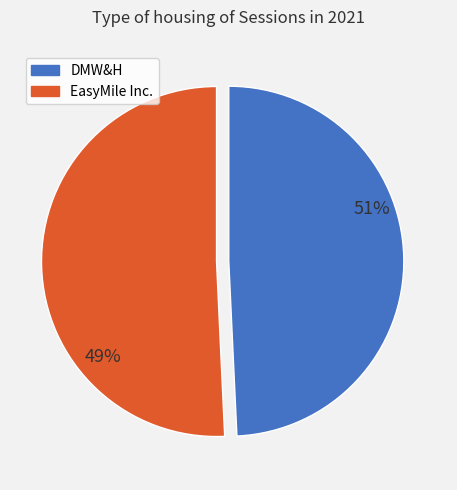

What is the ratio of the value at DMW&H to the value at EasyMile Inc.?

1.0